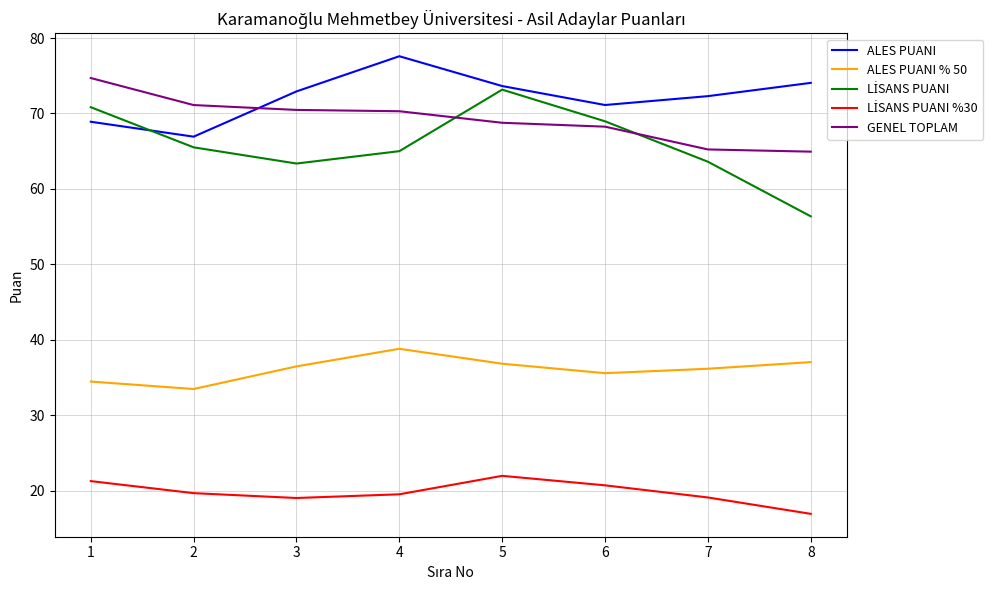

How many lines are shown in the chart?

5